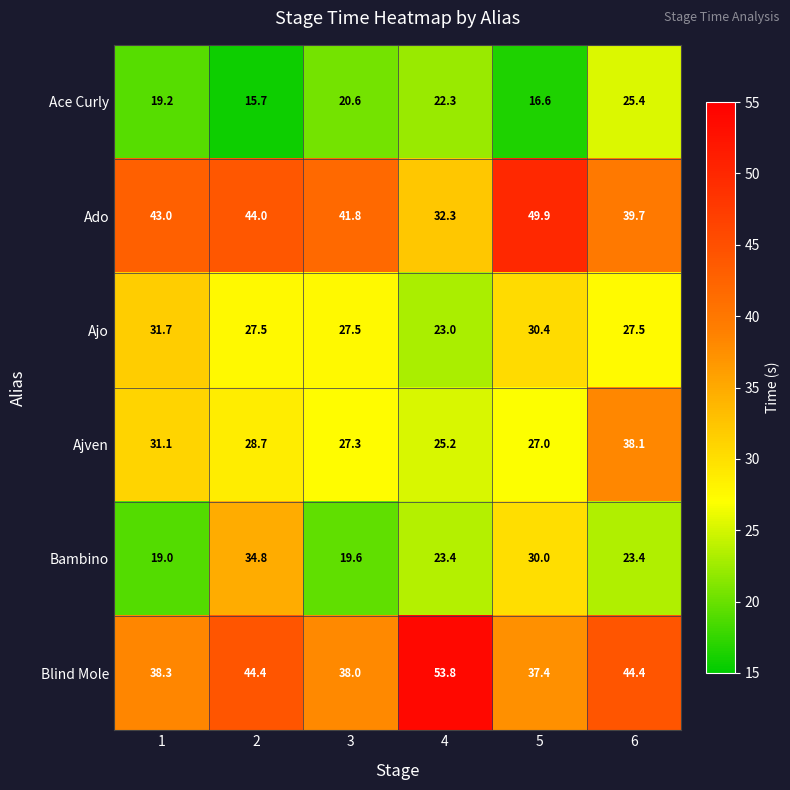

At which label does Ace Curly first exceed 20?

3